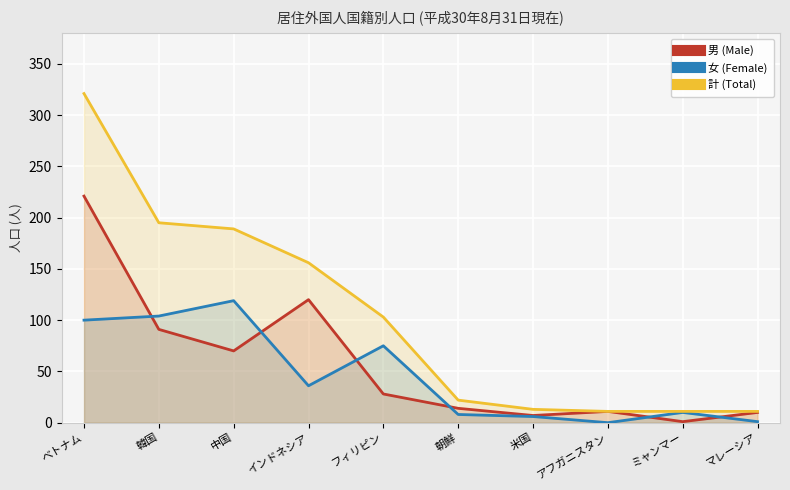

How many lines are shown in the chart?

3